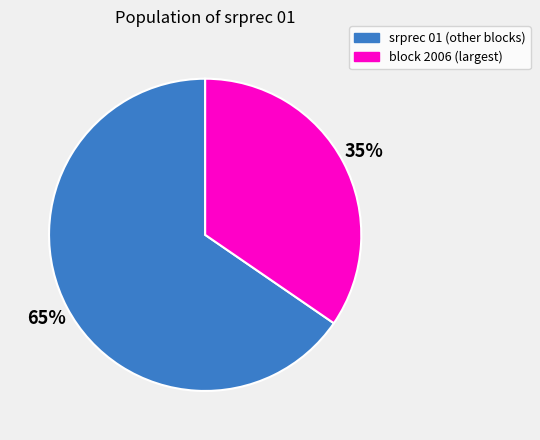

How many segments does this pie chart have?

2